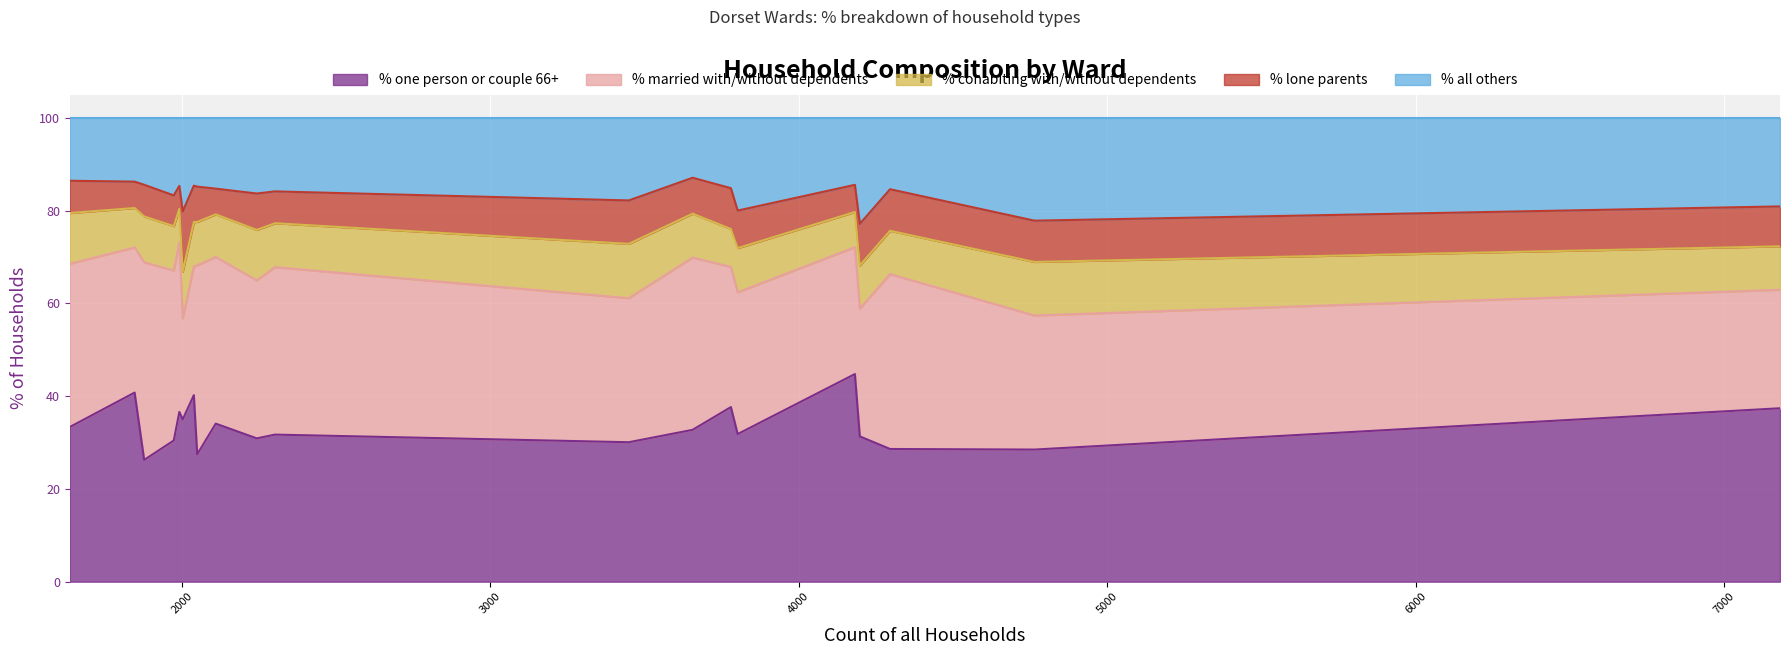

What is the average value of the % married with/without dependents series?

32.7